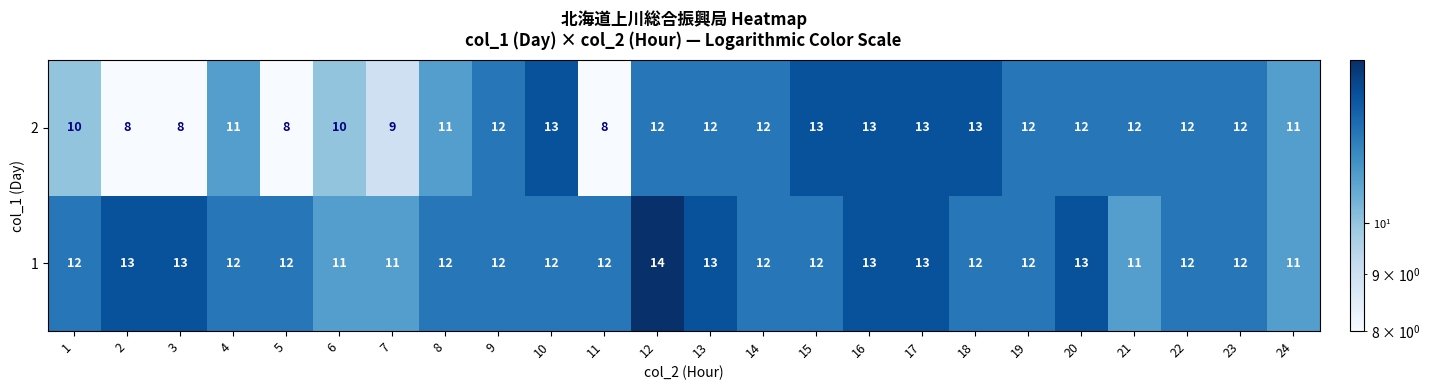

What is the sum of all 1 values?

292